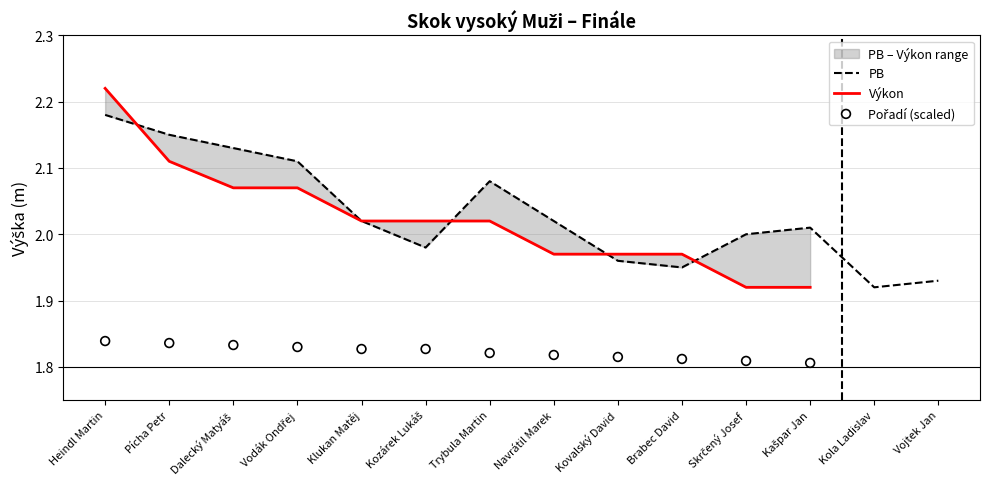

What is the ratio of the value at Dalecký Matyáš to the value at Kovalský David?

1.1